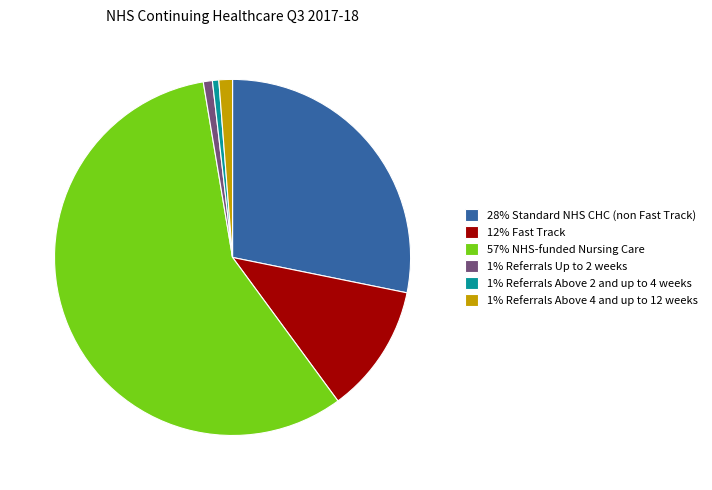

Is it true that 1% Referrals Above 4 and up to 12 weeks is 11% of the pie?

False